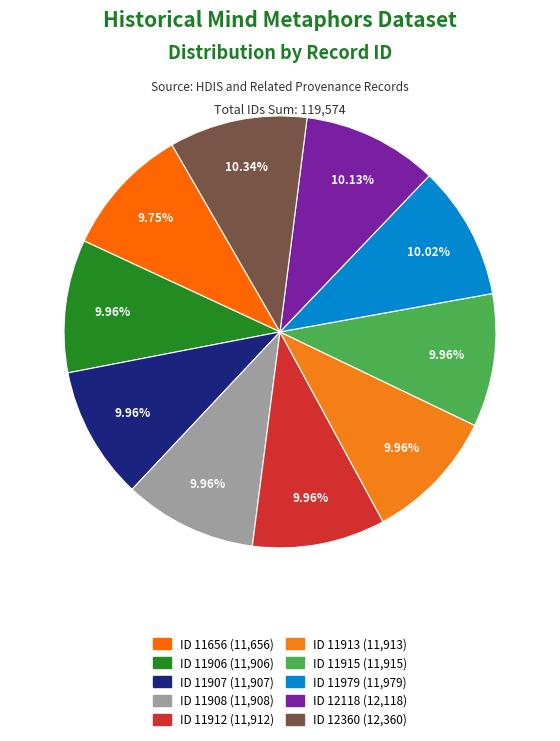

How many segments does this pie chart have?

10